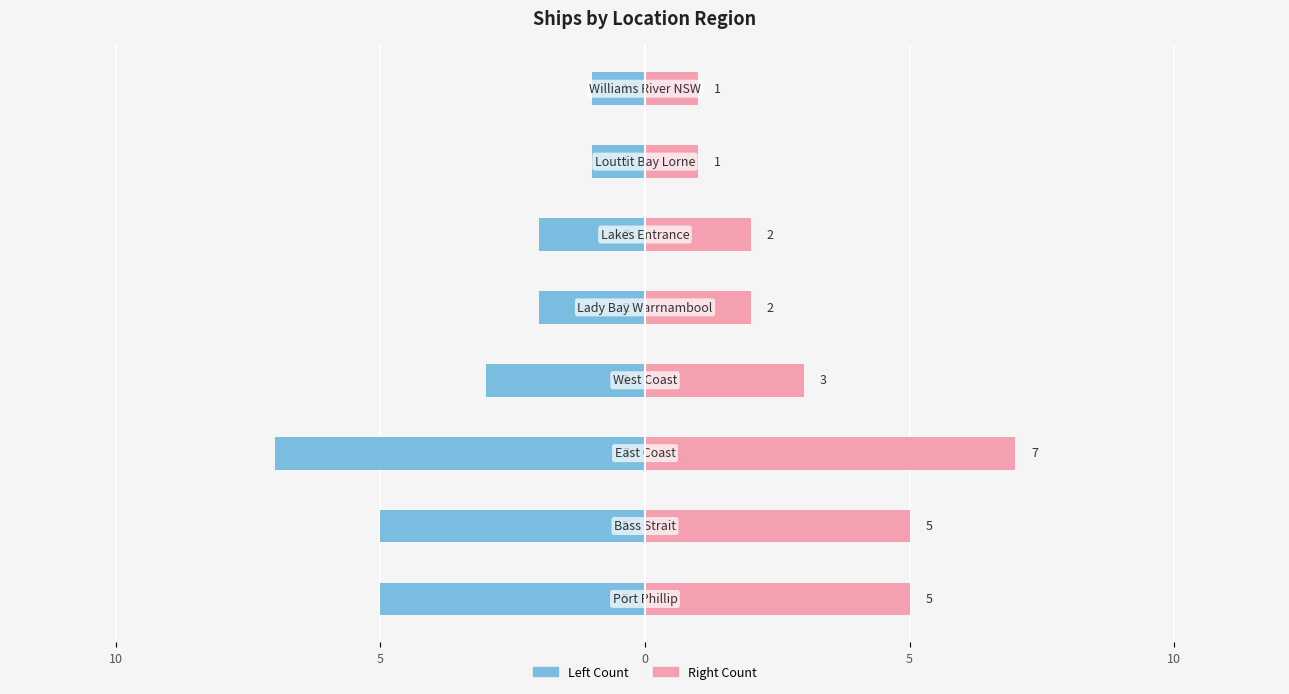

At how many categories does at least one series exceed -5?

8